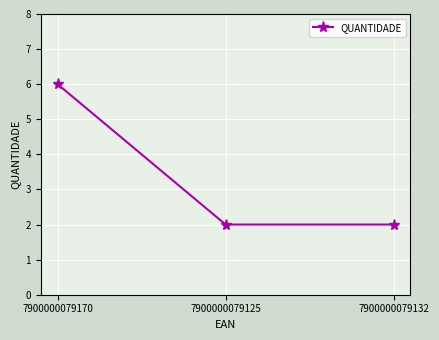

What is the approximate value at 7900000079125?

2